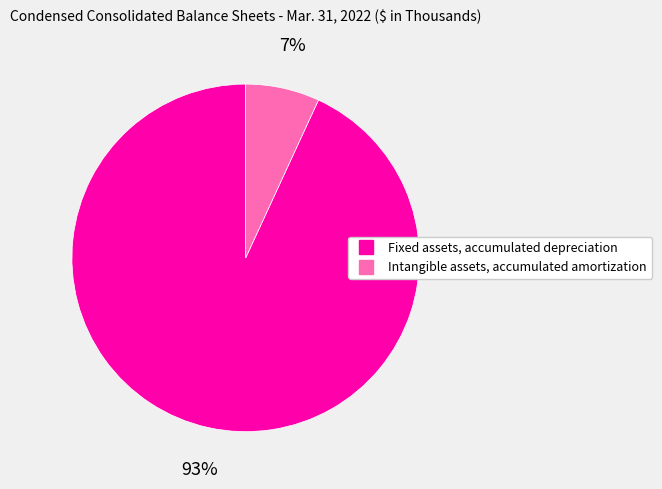

Which category has the smallest portion of the pie?

Intangible assets, accumulated amortization